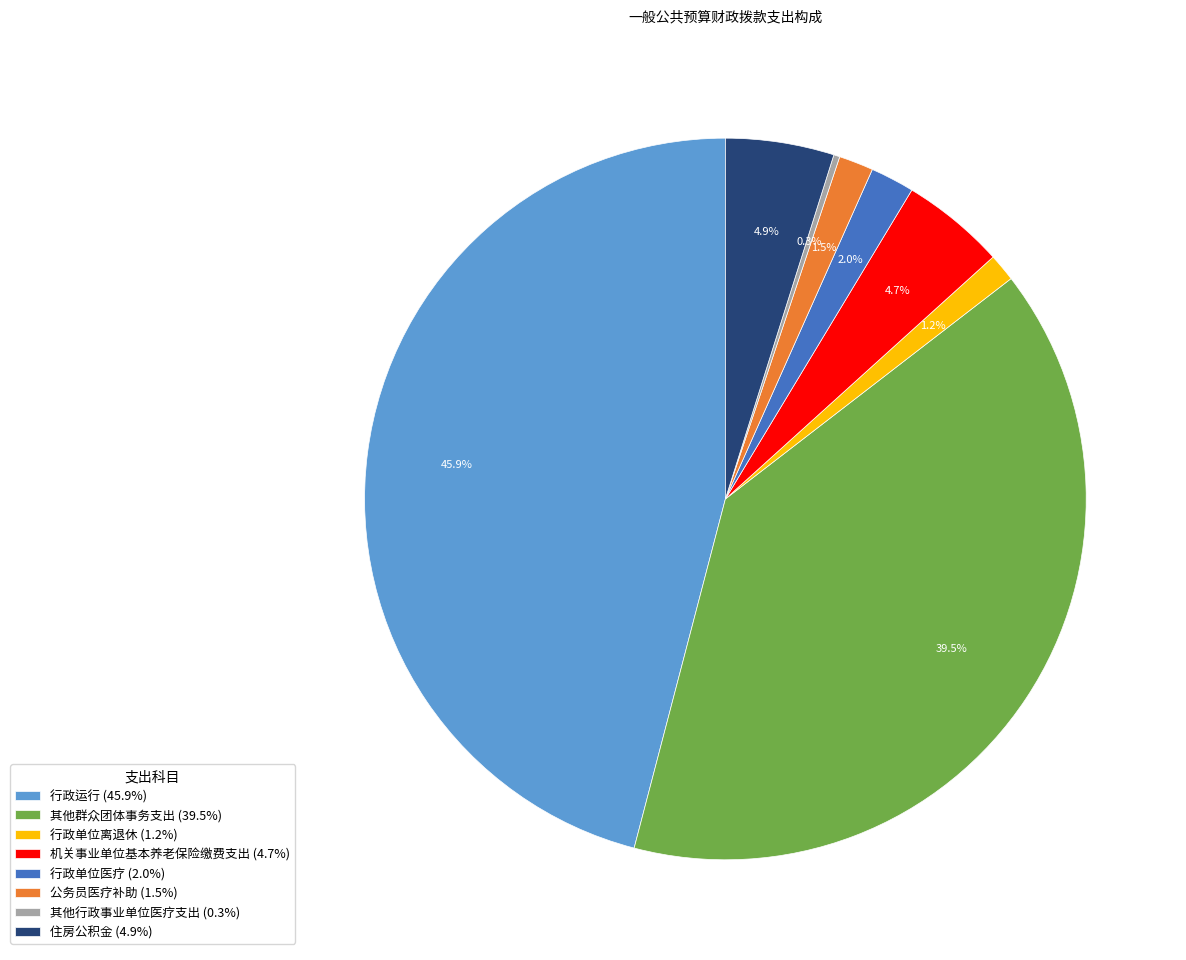

Which has a higher value, 机关事业单位基本养老保险缴费支出 (4.7%) or 其他群众团体事务支出 (39.5%)?

其他群众团体事务支出 (39.5%)